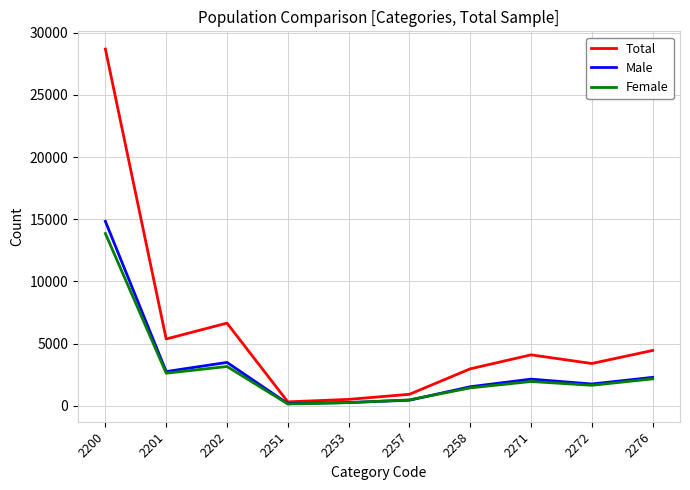

At which category is the sum across all series the highest?

2200